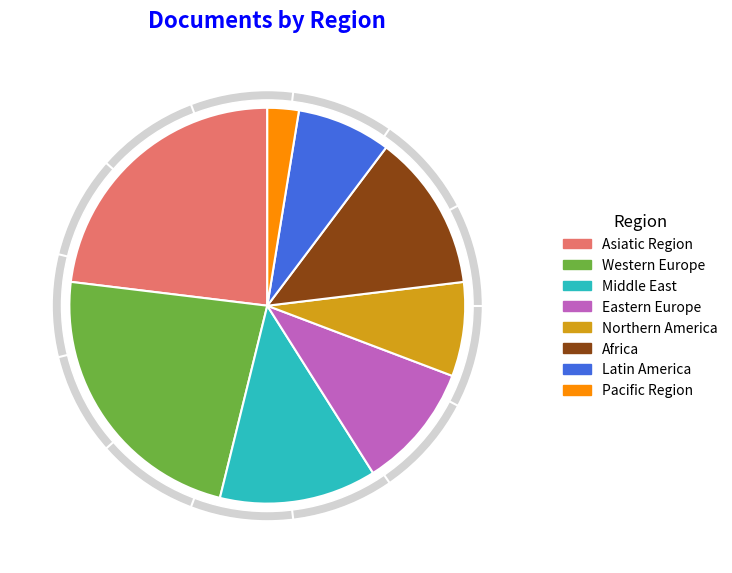

How many segments does this pie chart have?

8